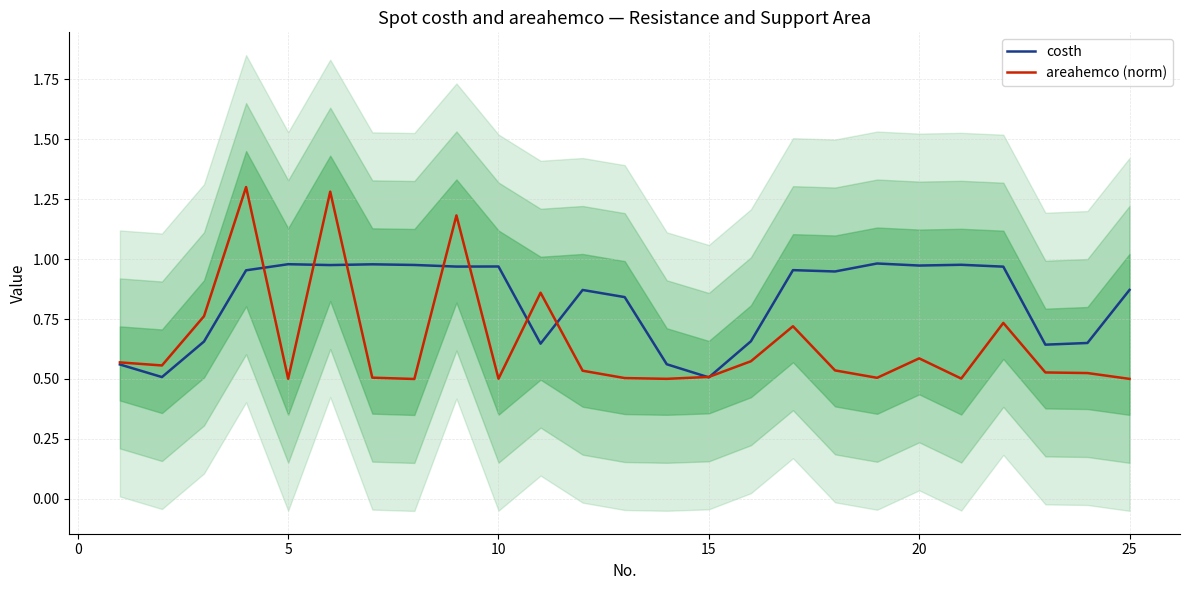

How many interior local peaks does the costh series have?

7